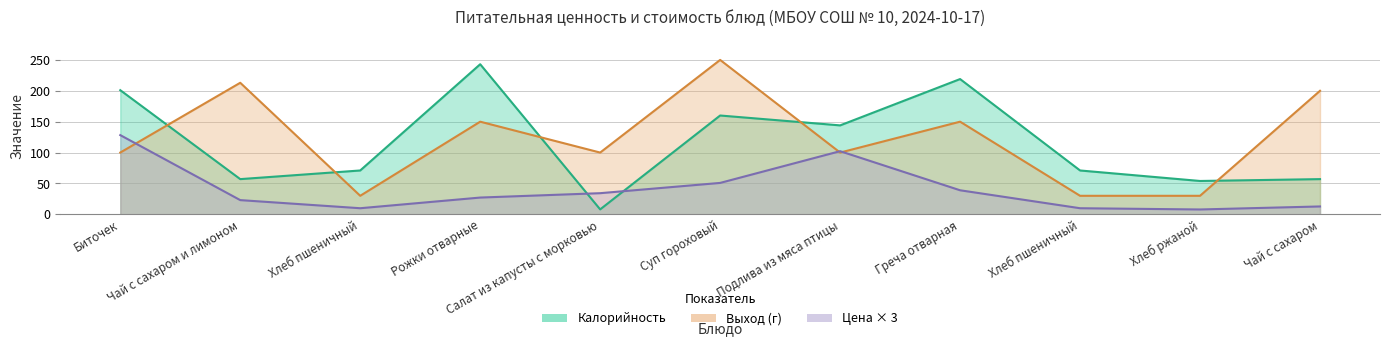

What is the label of the 5th point from the right?

Подлива из мяса птицы